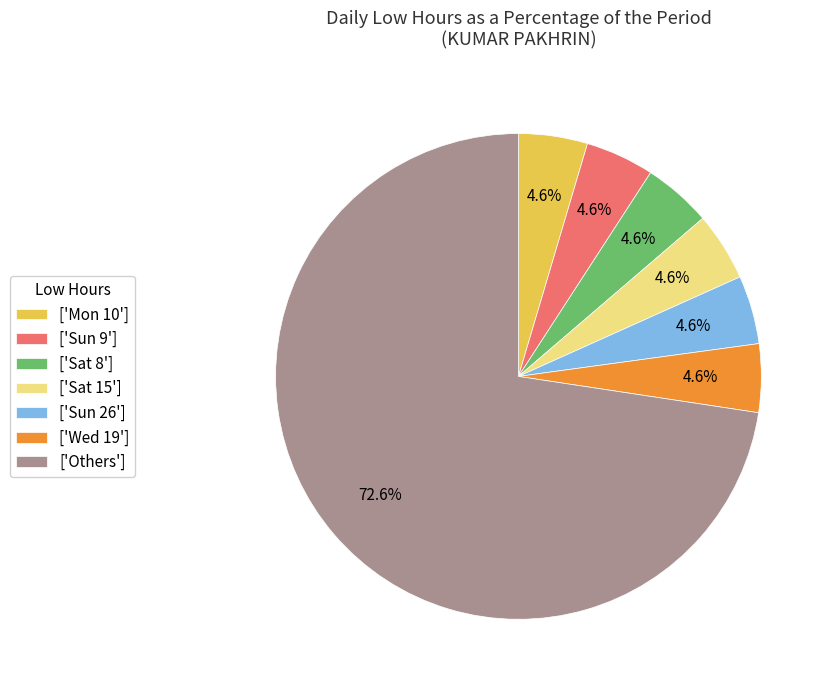

Which category has the biggest portion of the pie?

['Others']